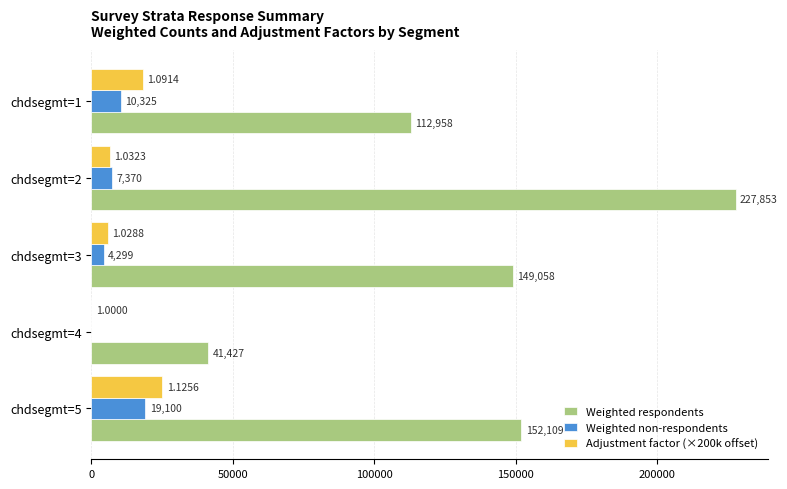

What is the sum of the Weighted respondents values at chdsegmt=4 and chdsegmt=3?

190485.0